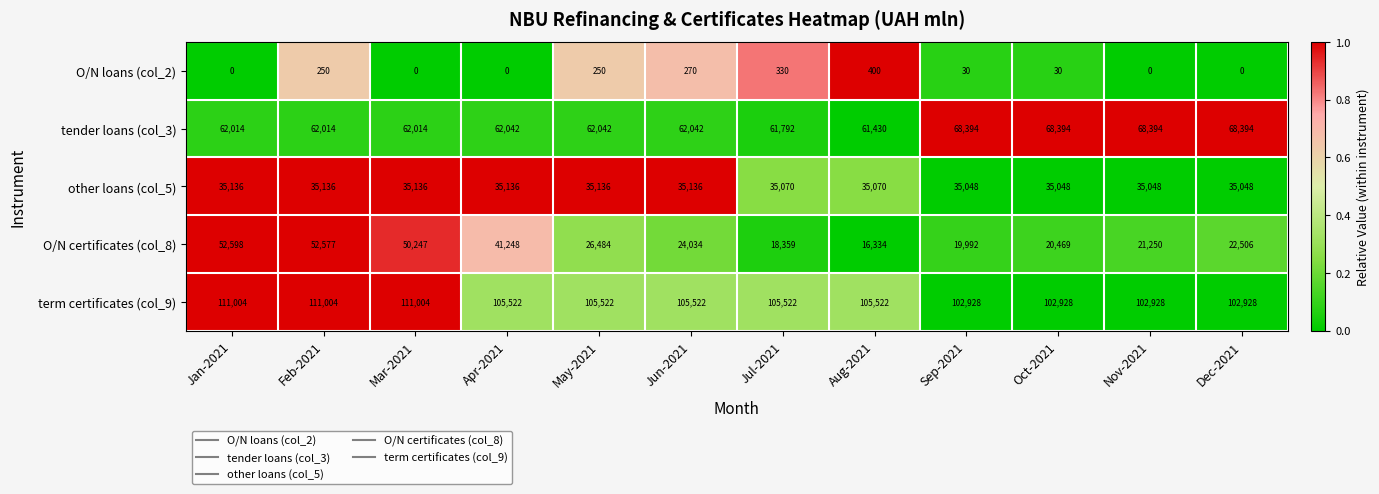

At which label does tender loans (col_3) reach its minimum?

Aug-2021